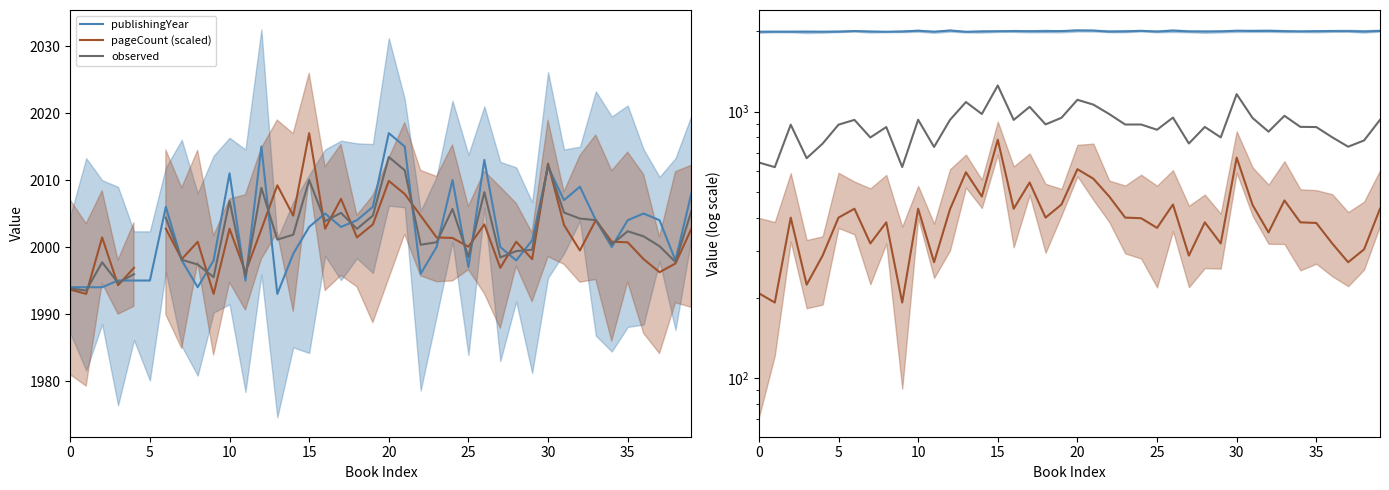

How many interior local peaks does the observed series have?

12